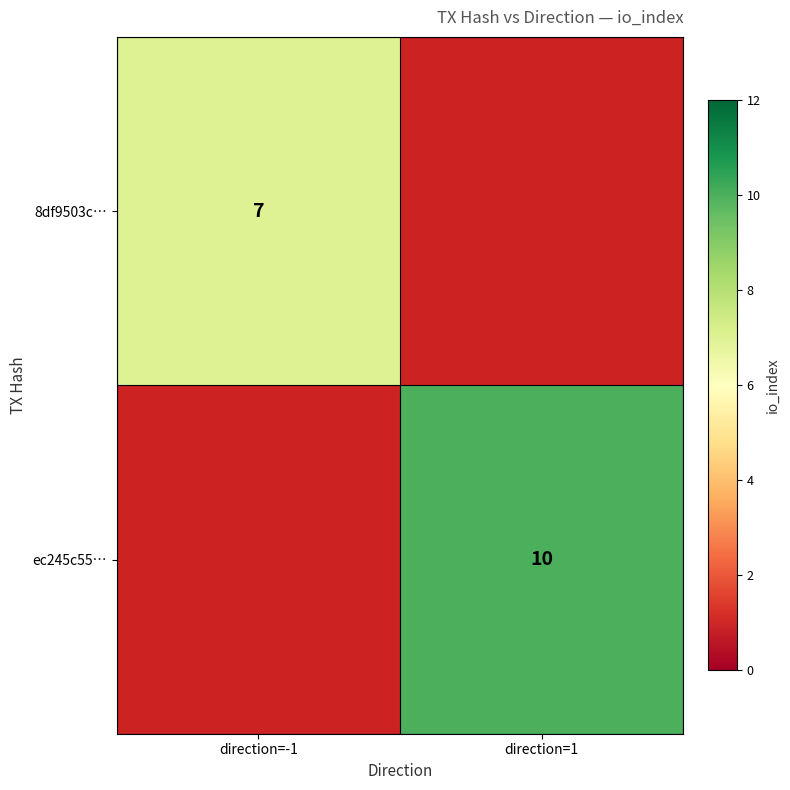

The 8df9503c… series shows 11.2 at direction=-1. True or false?

False